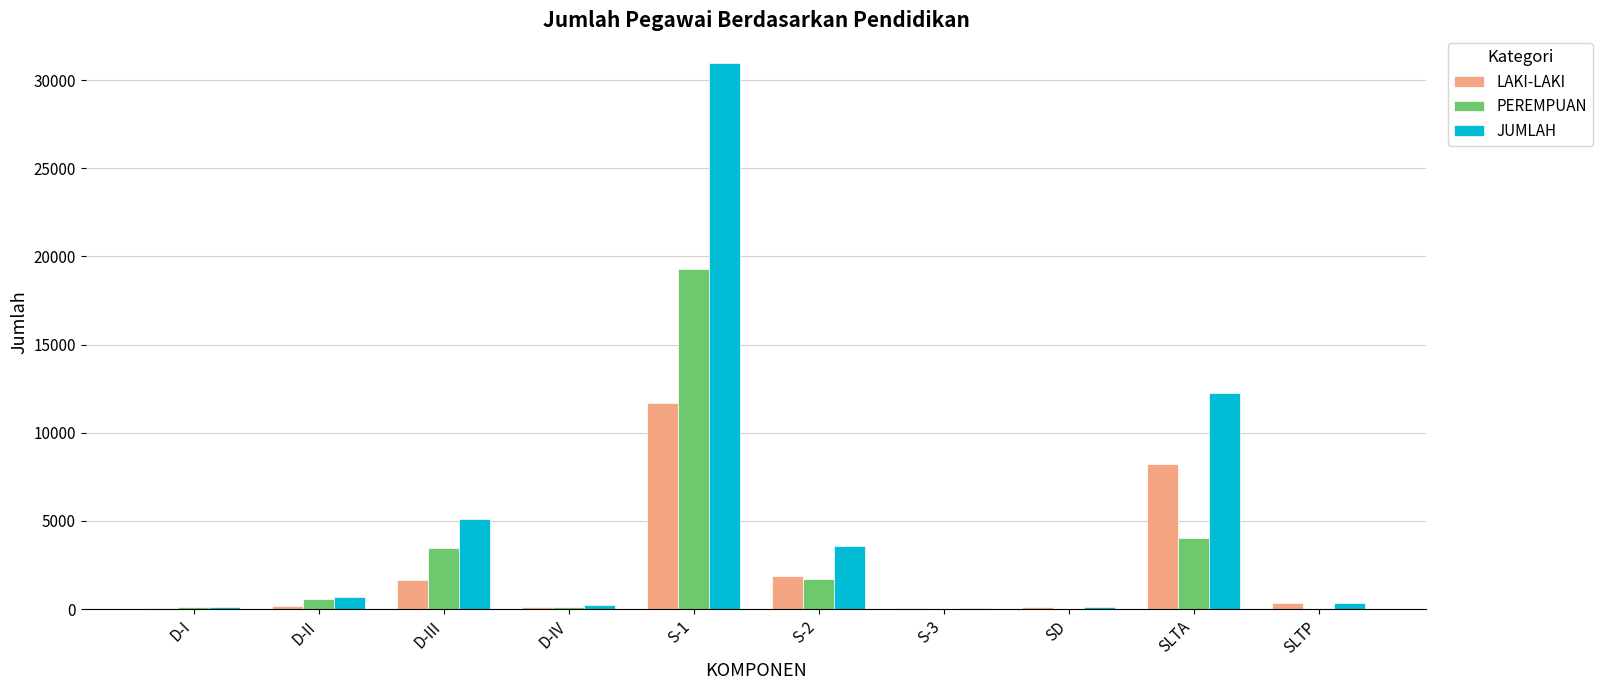

At which label is JUMLAH closest to 15527?

SLTA